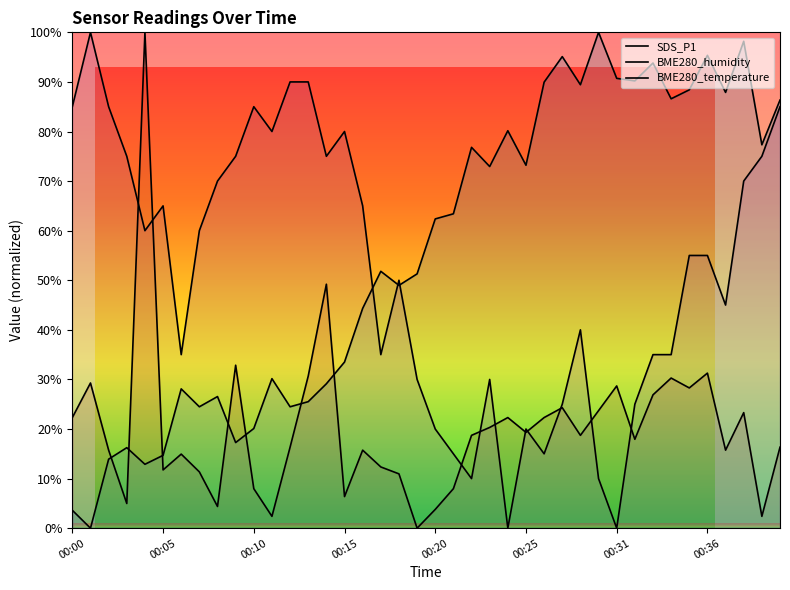

Which has a higher value, 00:00 or 34?

34